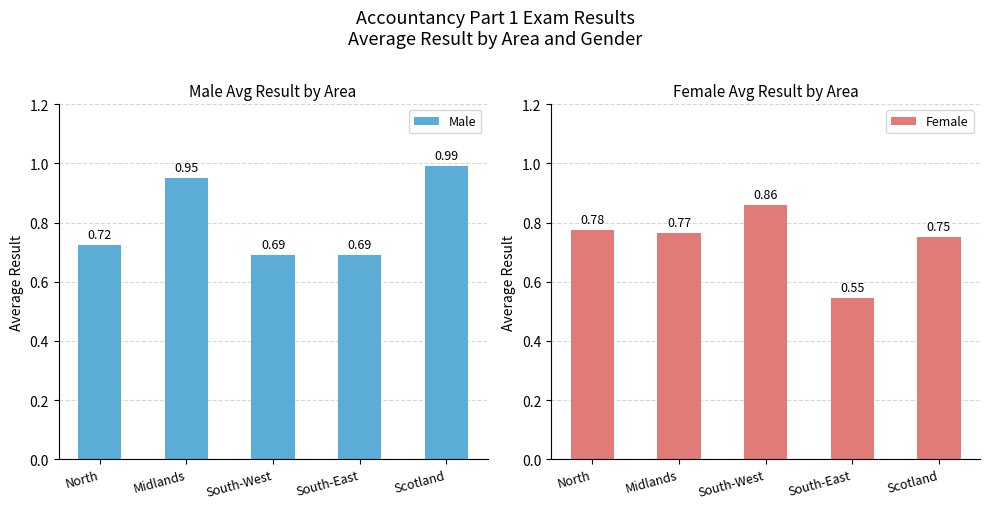

What is the label of the 3rd bar from the left?

South-West